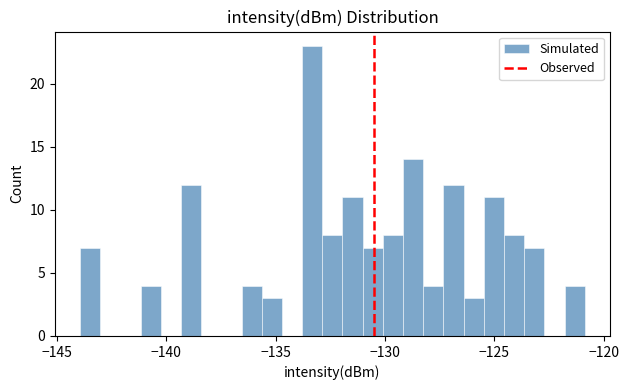

Read against the x-axis, roughly where is the centre of the tallest bar?

-133.5